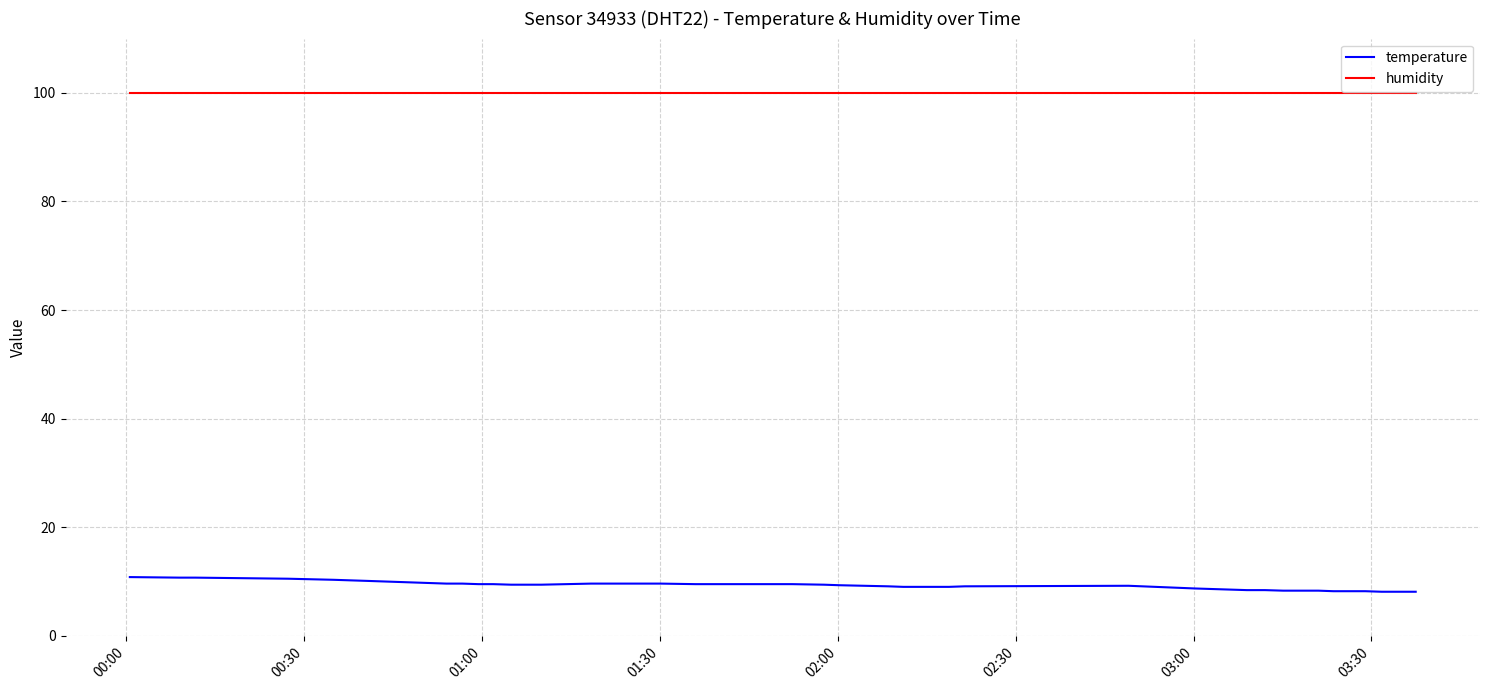

True or false: temperature and humidity cross at least once.

False